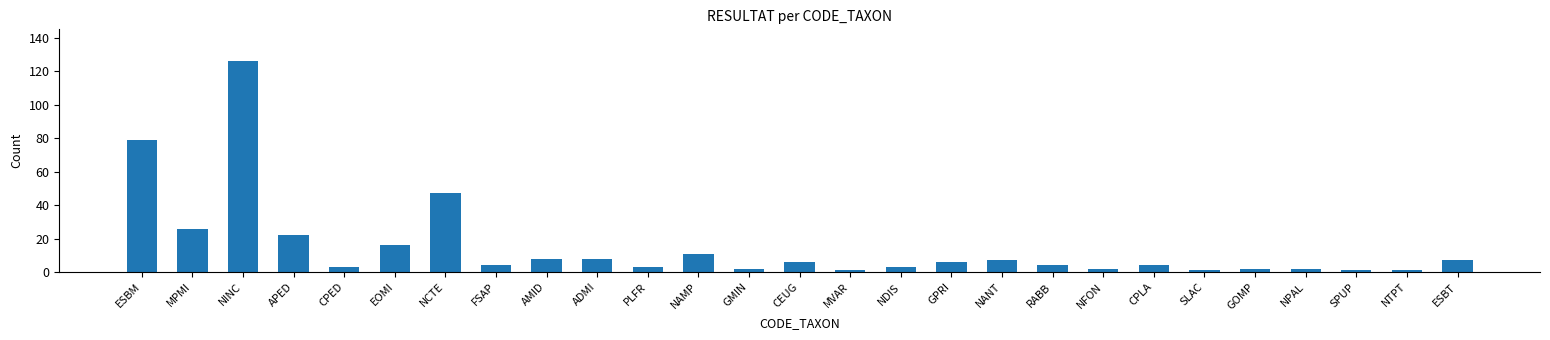

Count the number of categories in the chart.

27